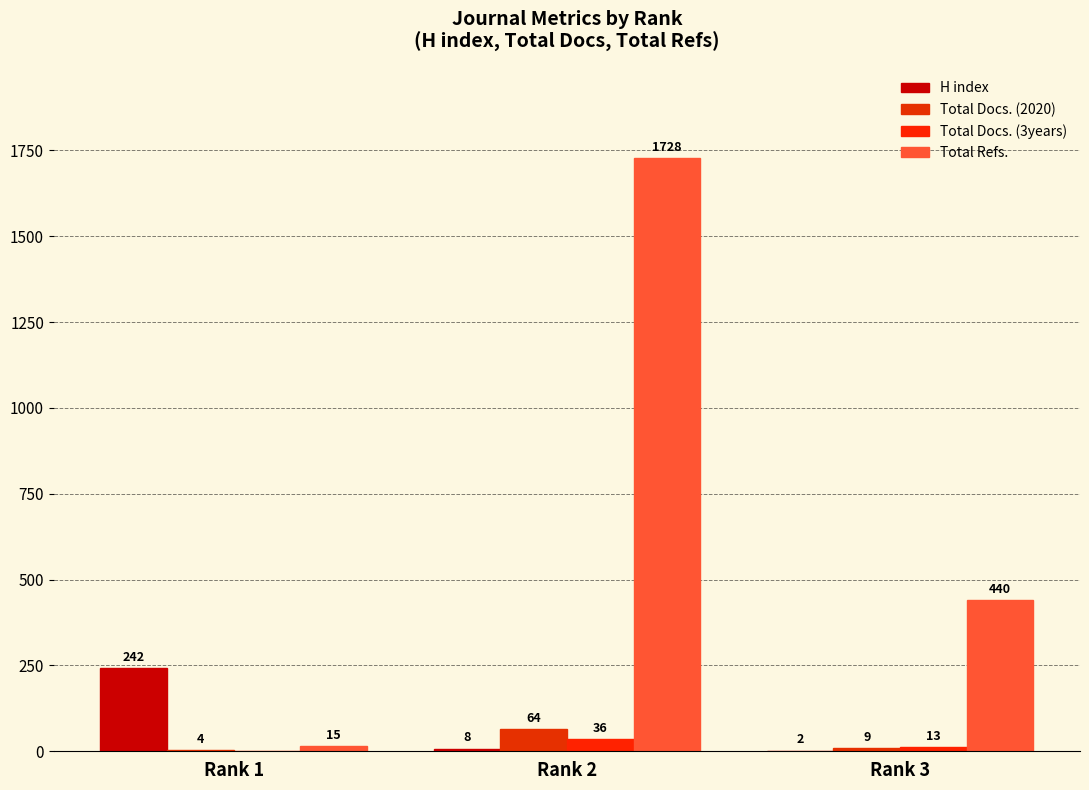

Which category has the highest value across all series?

Rank 2